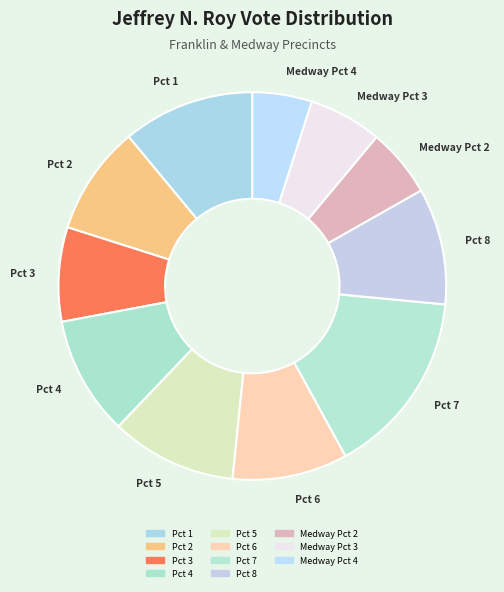

Between Pct 3 and Medway Pct 2, which is larger?

Pct 3